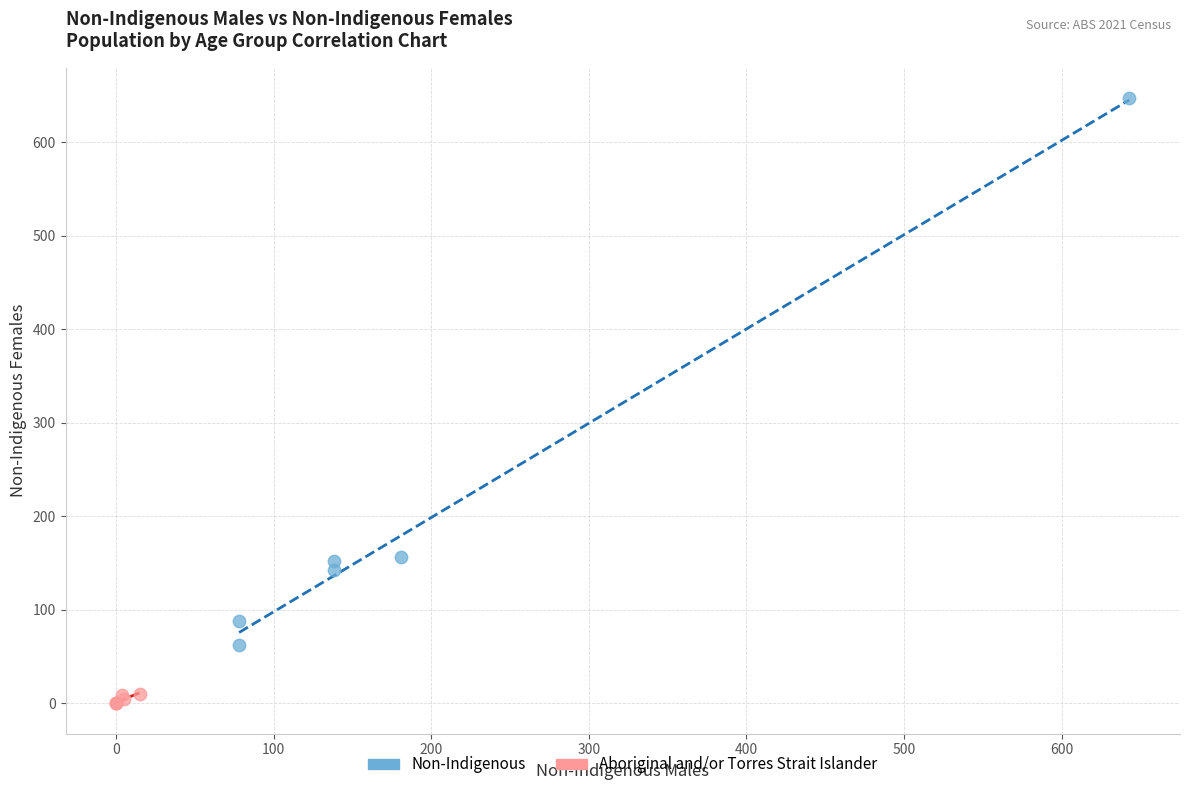

What are all the series names shown in the legend?

Non-Indigenous, Aboriginal and/or Torres Strait Islander